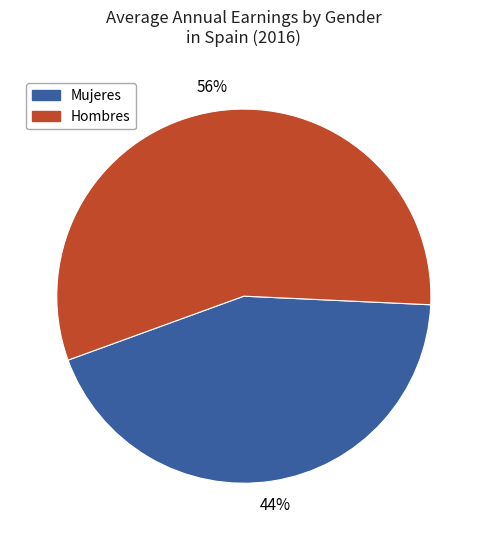

Rank the categories by value from lowest to highest.

Mujeres, Hombres